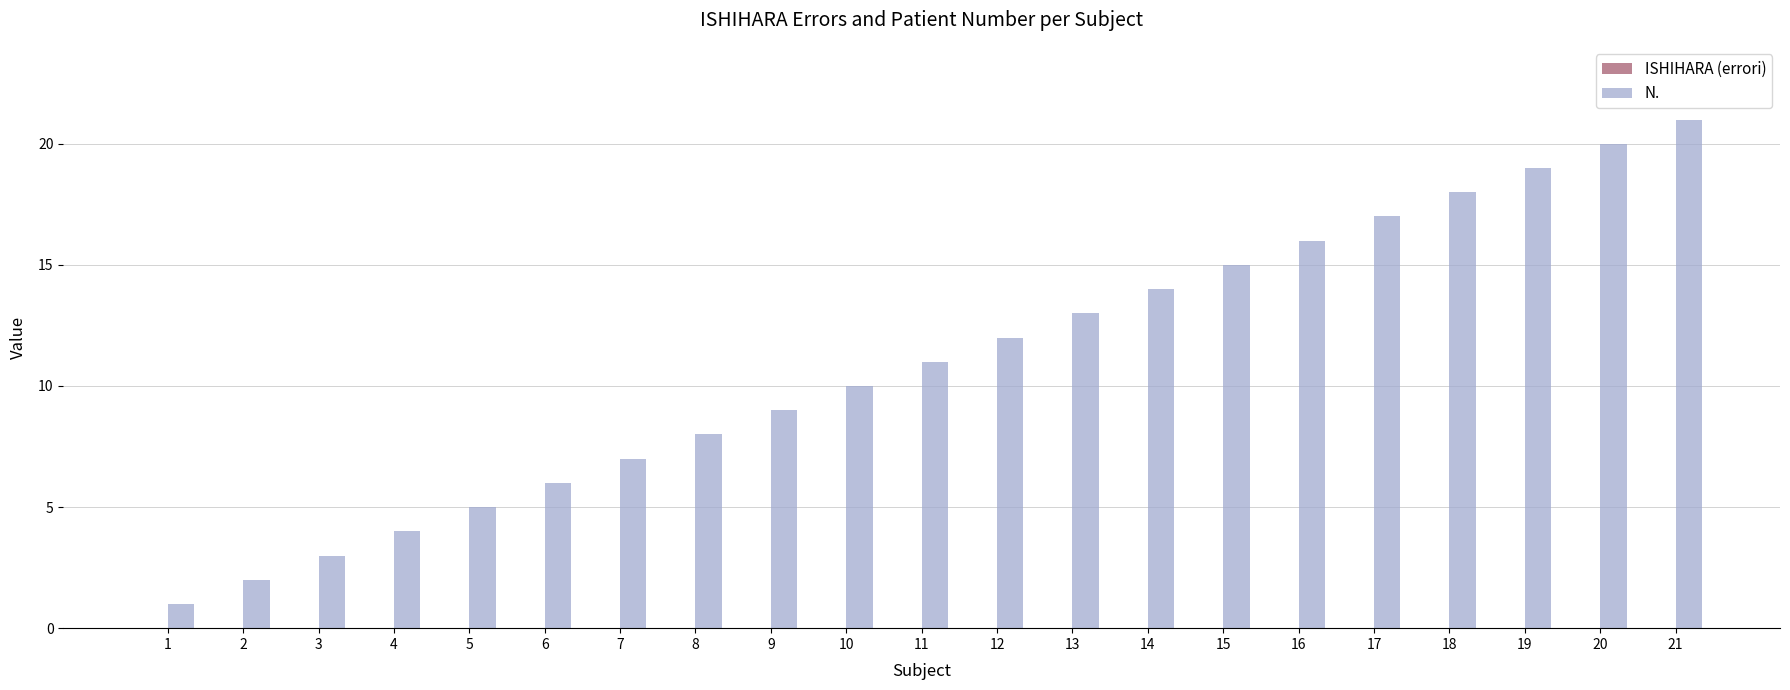

What is the ratio of the value at 15 to the value at 11?

1.4